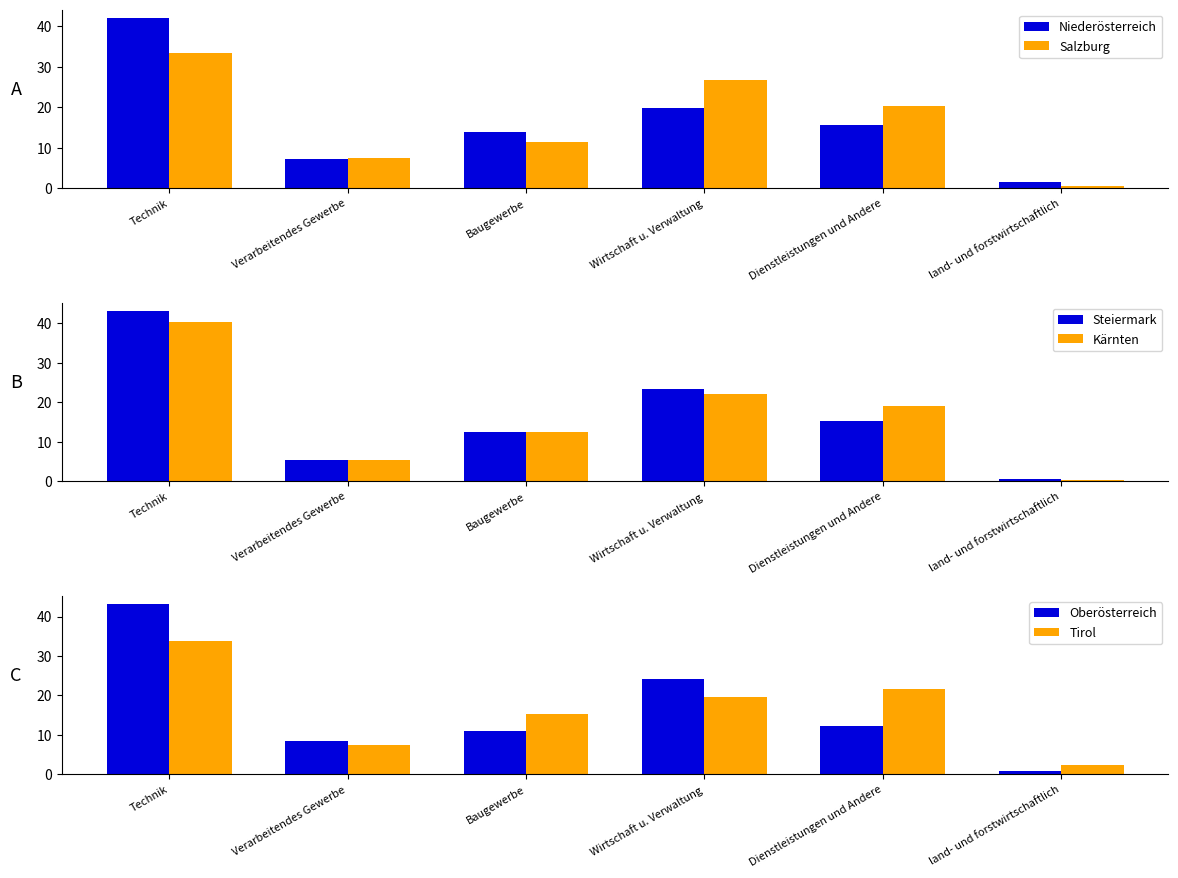

What is the label of the 5th bar from the left?

Dienstleistungen und Andere